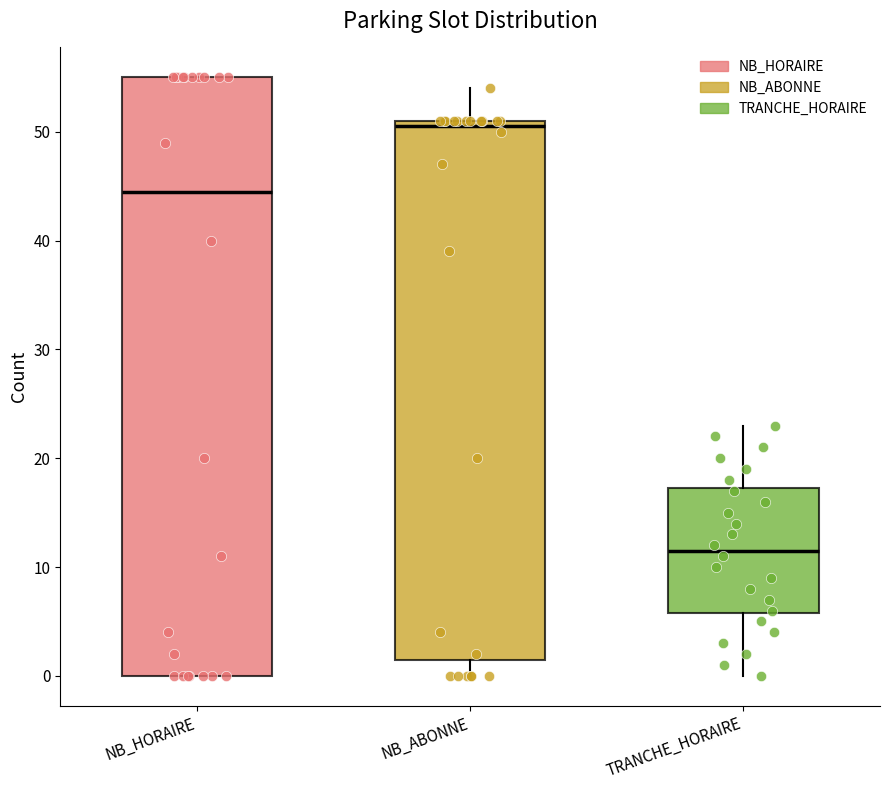

Reading left to right, transcribe this box plot: for each box, give where its median line is, the range the box spans, and where its two whiskers end, as read against the y-axis. The values are not printed on the chart, so give them approximately, as read against the axis.

NB_HORAIRE: median 45, box 0 to 55, whiskers 0 to 55
NB_ABONNE: median 51 (just below the box's upper edge), box 2 to 51, whiskers 0 to 54
TRANCHE_HORAIRE: median 12, box 6 to 17, whiskers 0 to 23